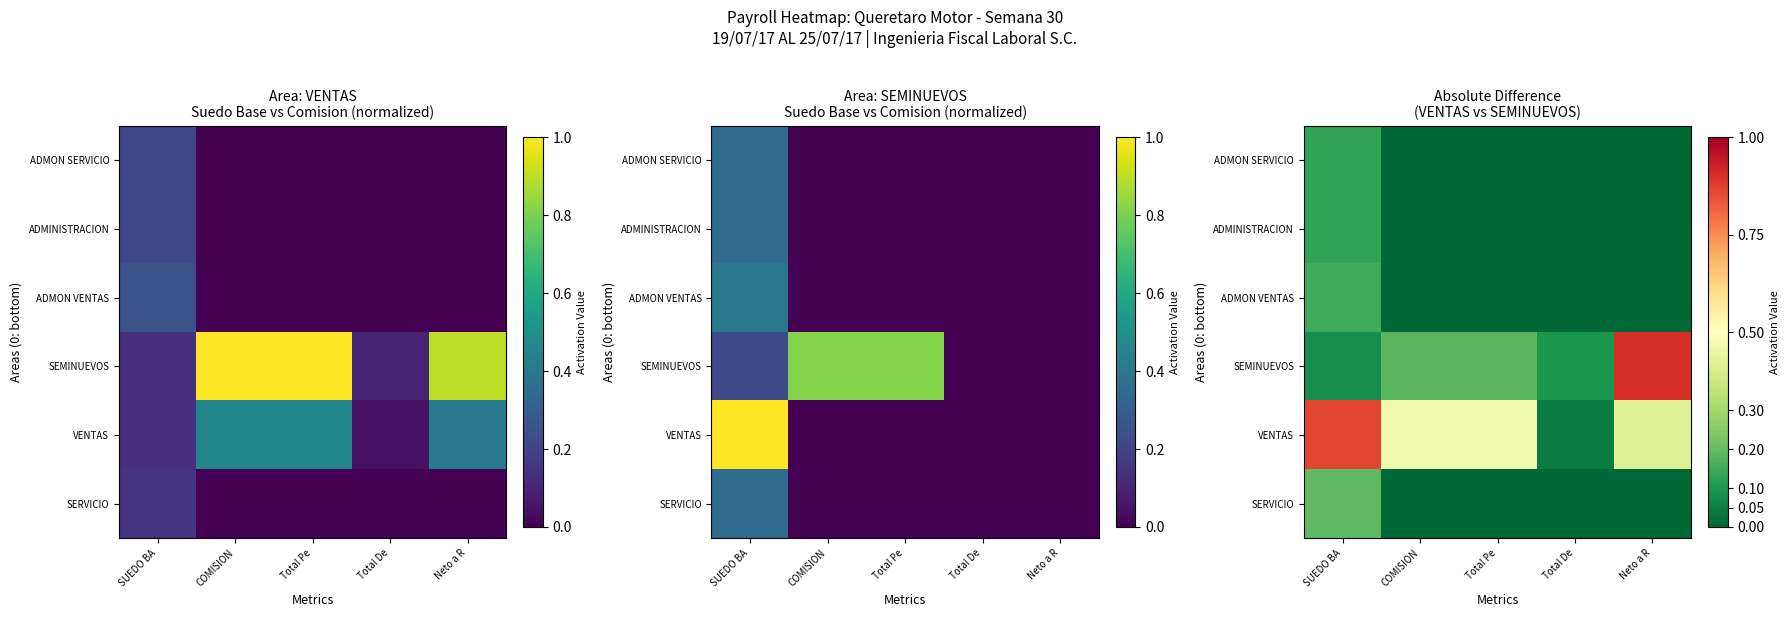

Count the number of data series in this chart.

6